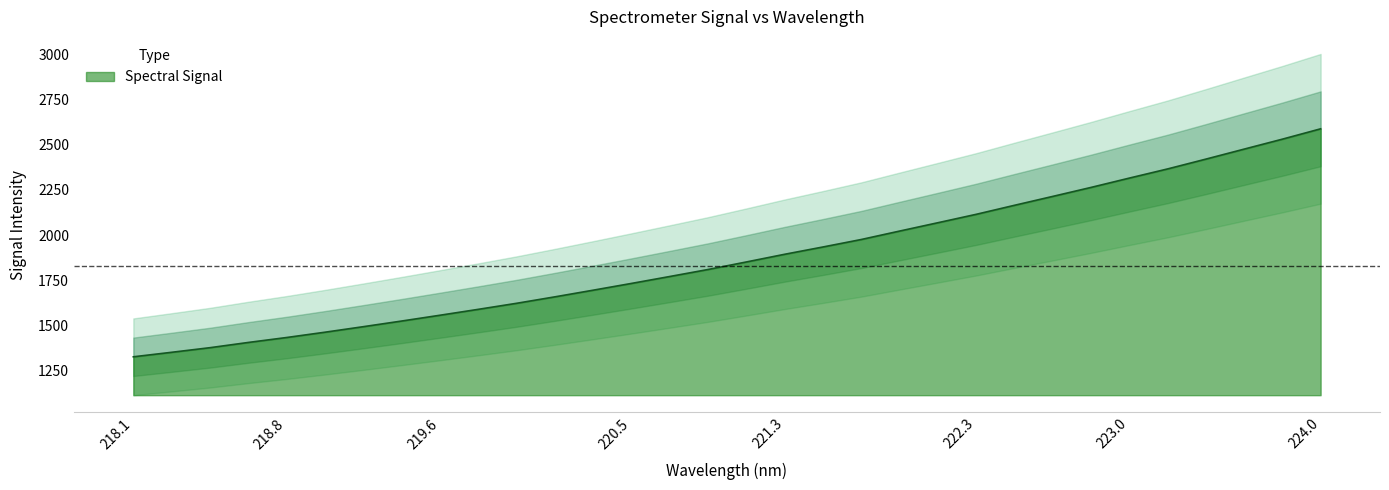

Which category has the highest value in the Spectral Signal series?

224.0